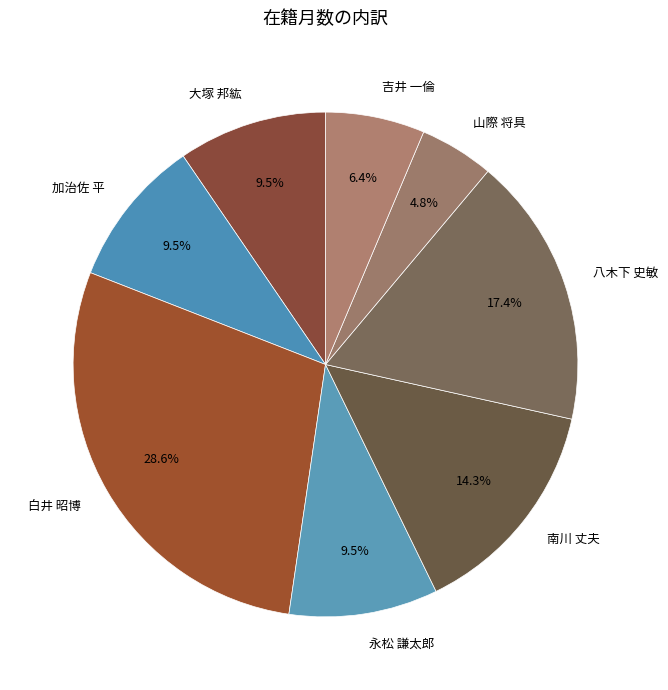

Does any single category account for the majority?

No